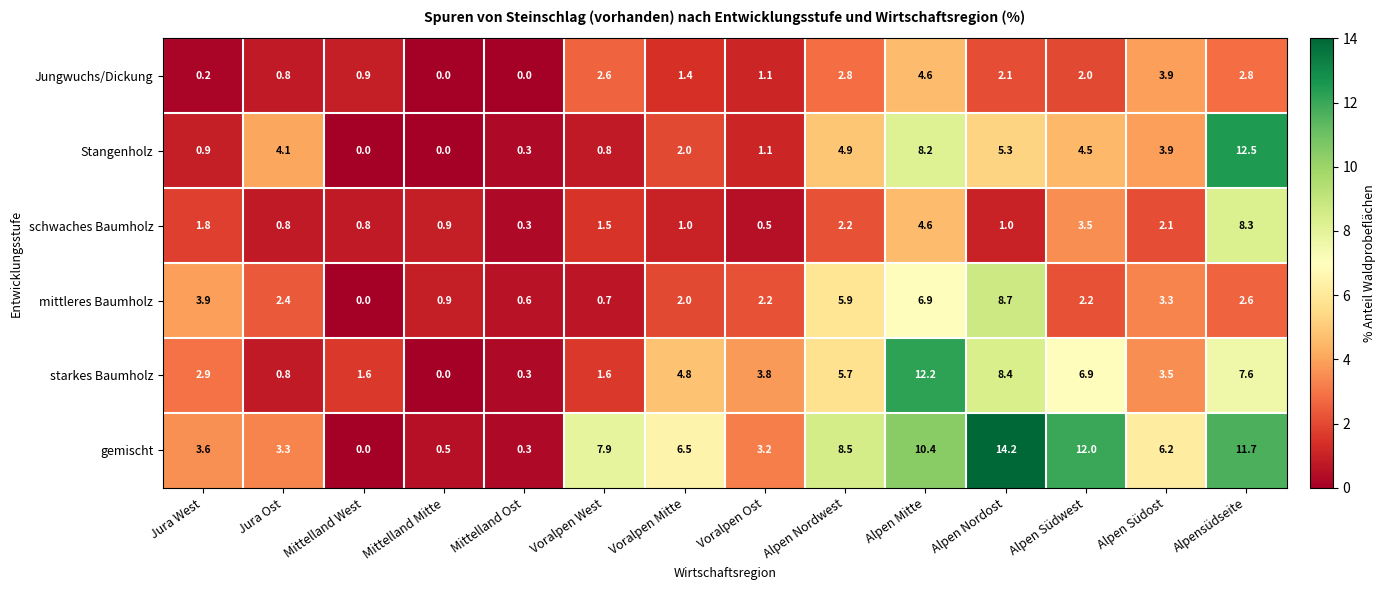

What is the difference between the maximum and minimum values in the starkes Baumholz series?

12.2